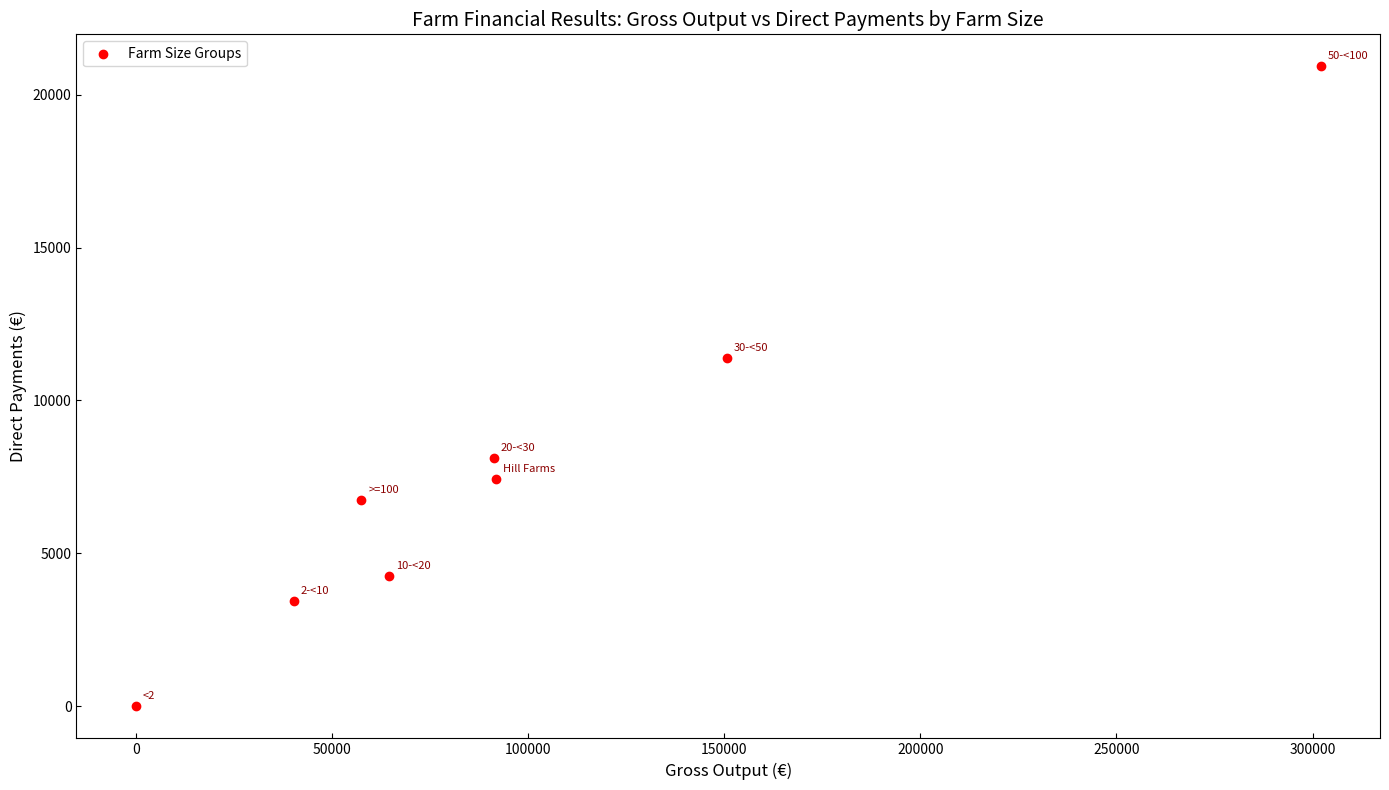

What Y value in the scatter plot is closest to 10462?

11386